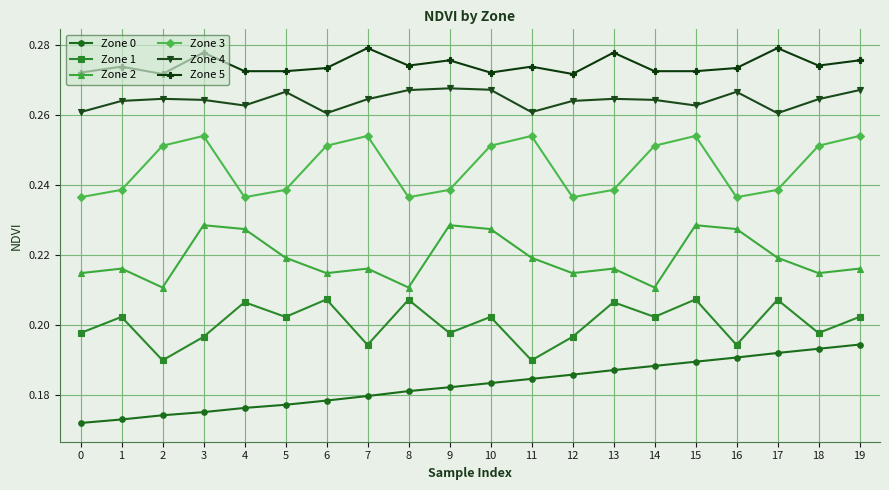

What is the sum of all Zone 2 values?

4.4